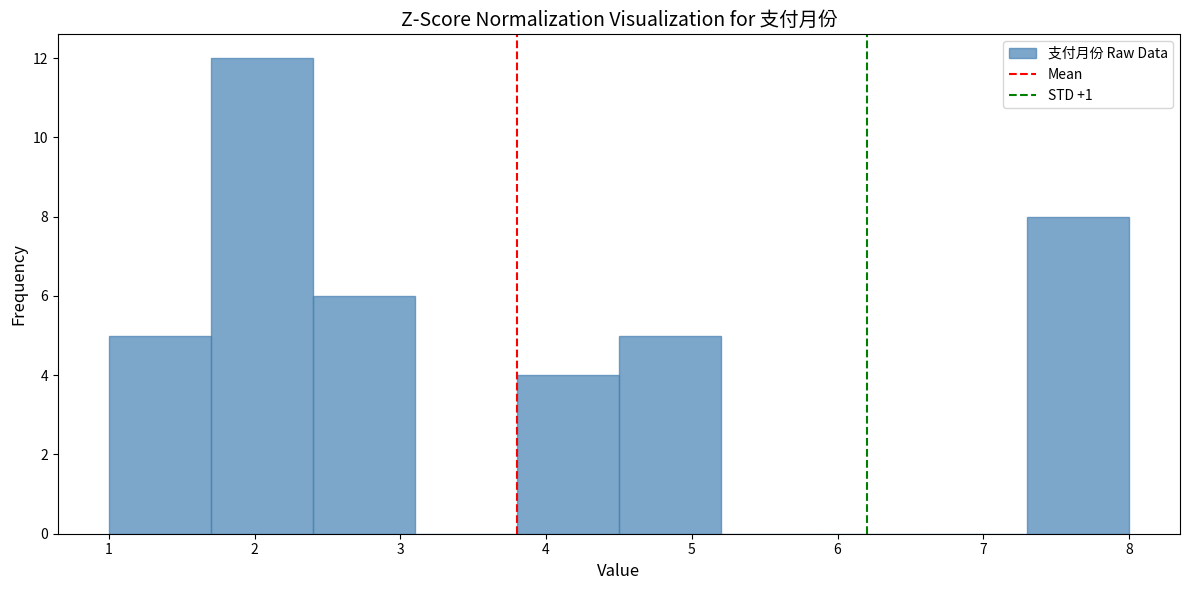

Which range on the x-axis has the tallest bar?

1.7 to 2.4